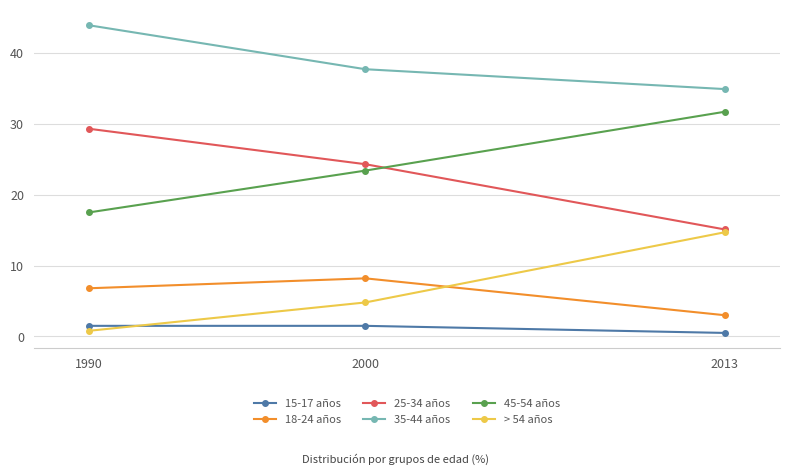

How many data points in > 54 años are less than 4?

1